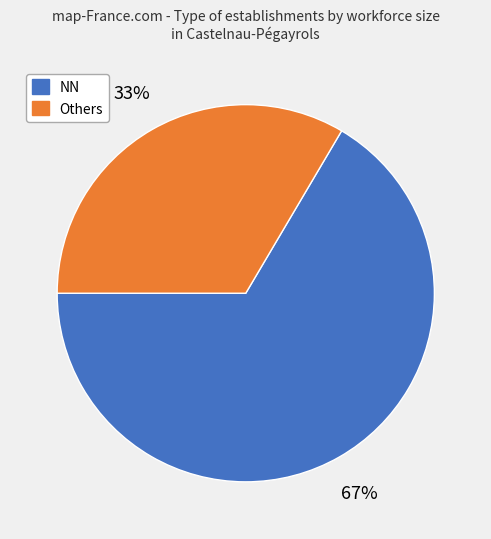

Is there any slice that represents more than half of the pie?

Yes